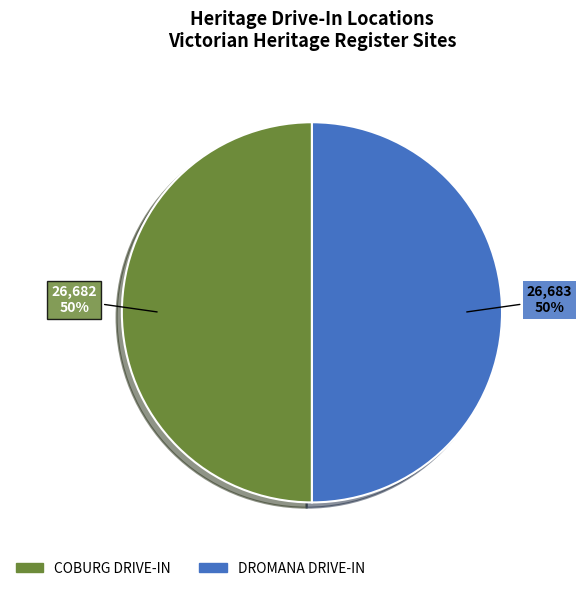

The DROMANA DRIVE-IN slice represents 43% of the pie. True or false?

False